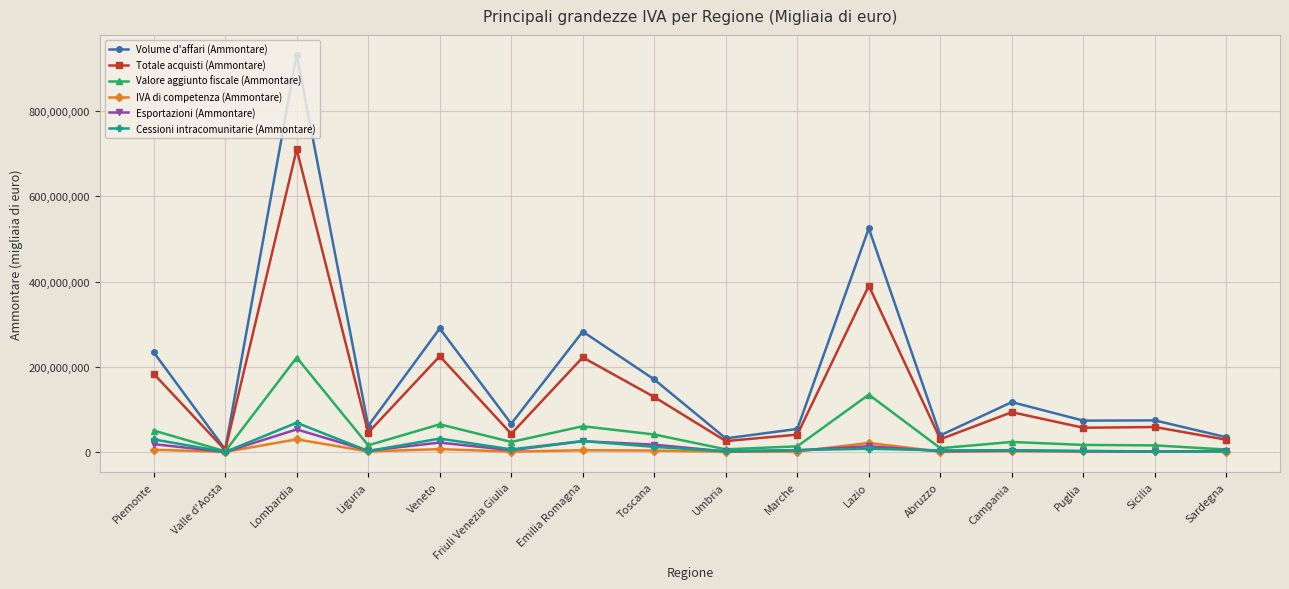

At which category does Volume d'affari (Ammontare) reach its first local valley?

Valle d'Aosta